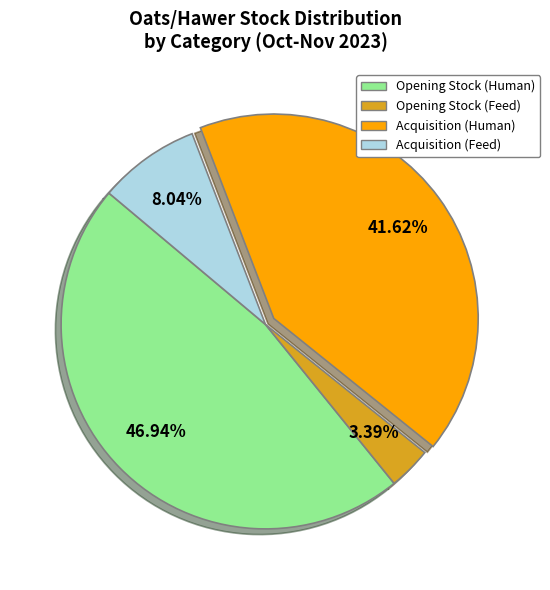

Is there any slice that represents more than half of the pie?

No